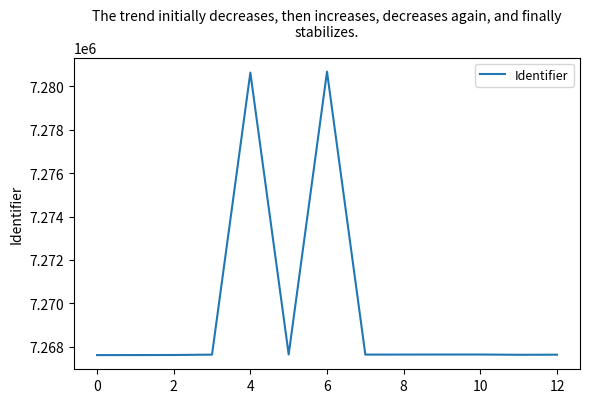

What is the minimum value shown in the chart?

7267617